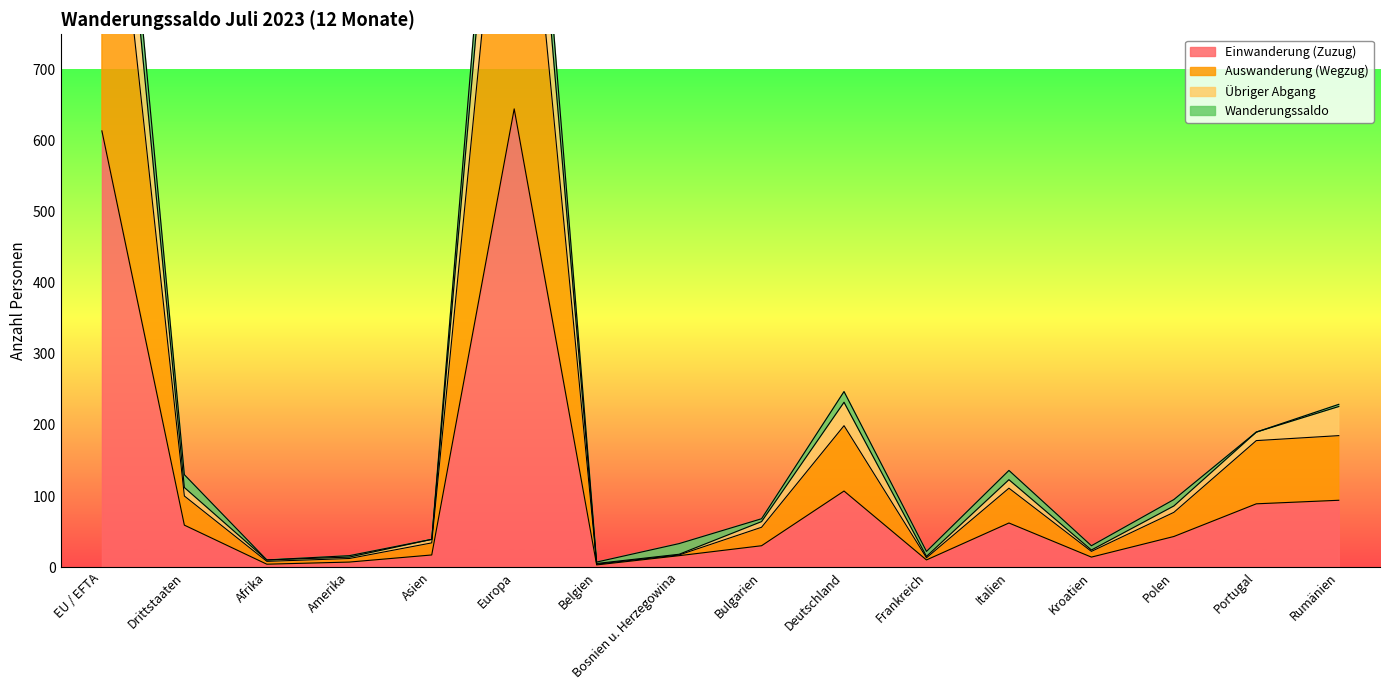

What is the greatest value displayed?

1364